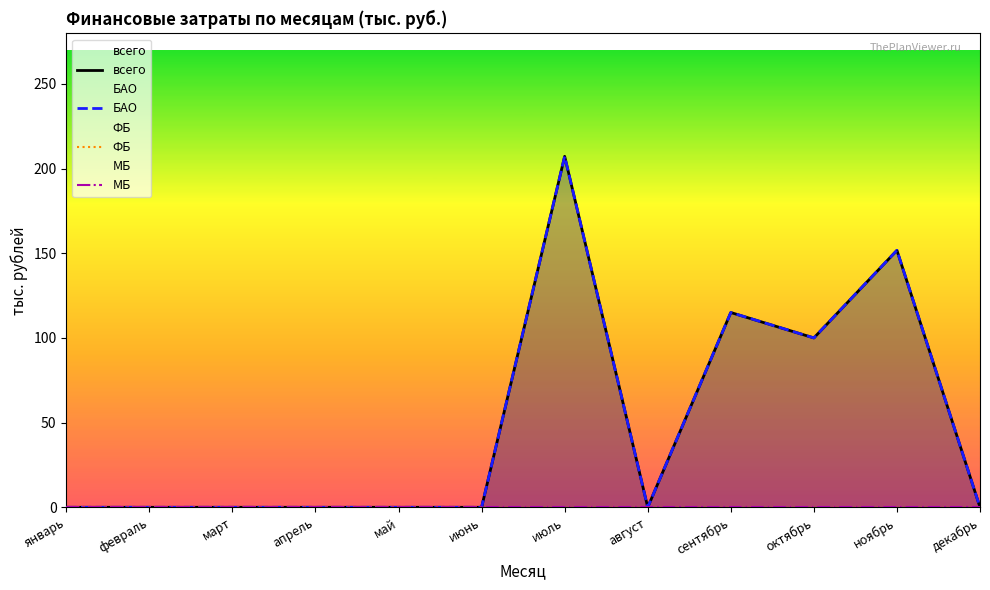

What is the sum of all БАО values?

573.9